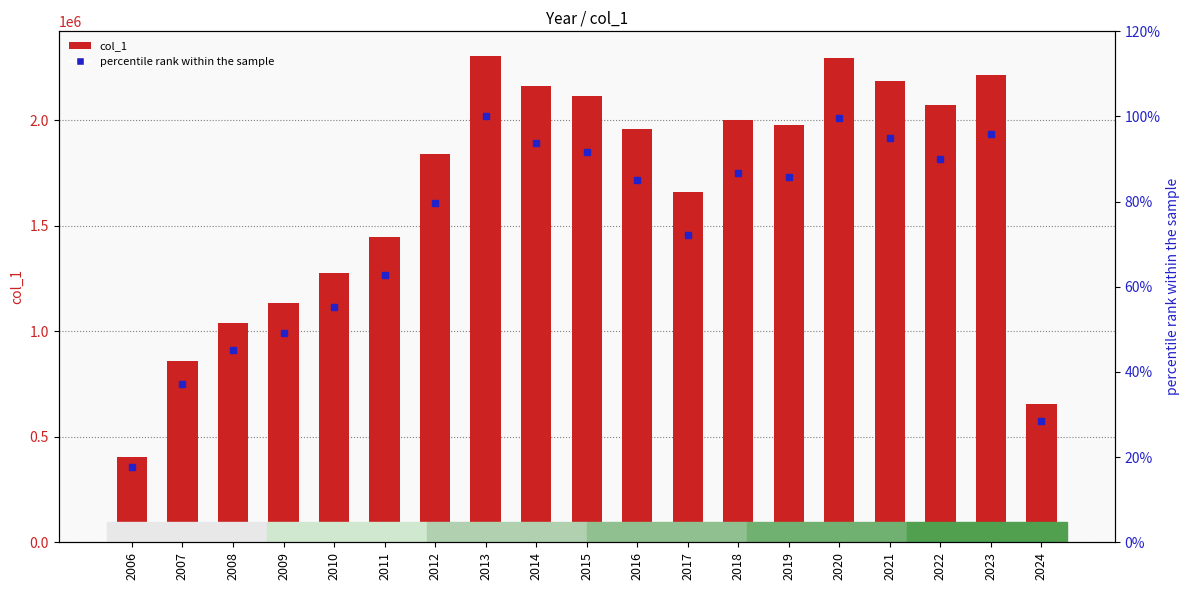

How many values in the col_1 series exceed 1958912?

10